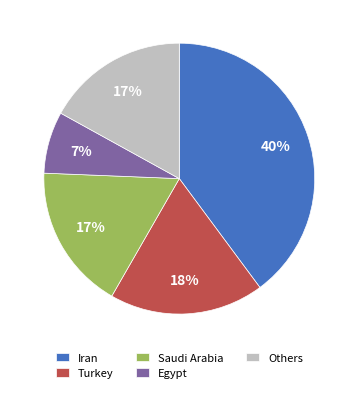

True or false: Saudi Arabia accounts for 24% of the total.

False